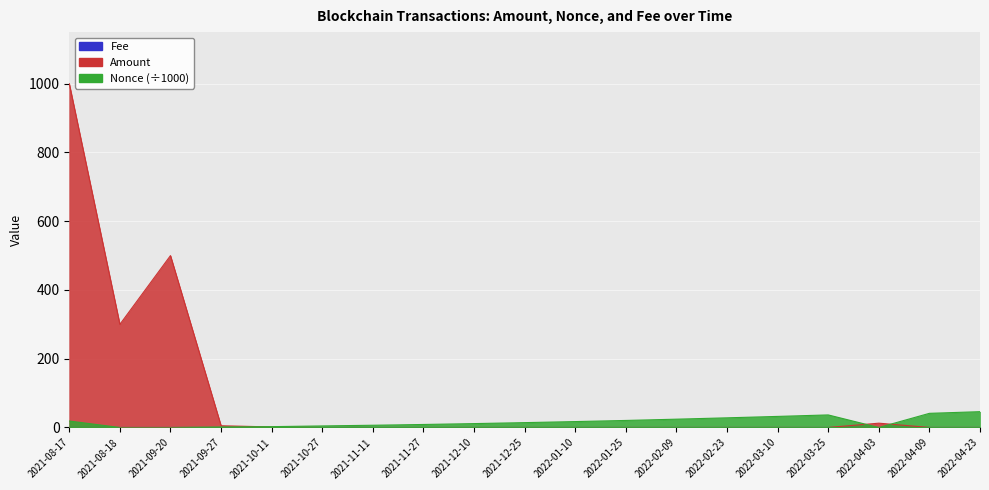

Where is Nonce nearest to the value 23?

2022-02-09